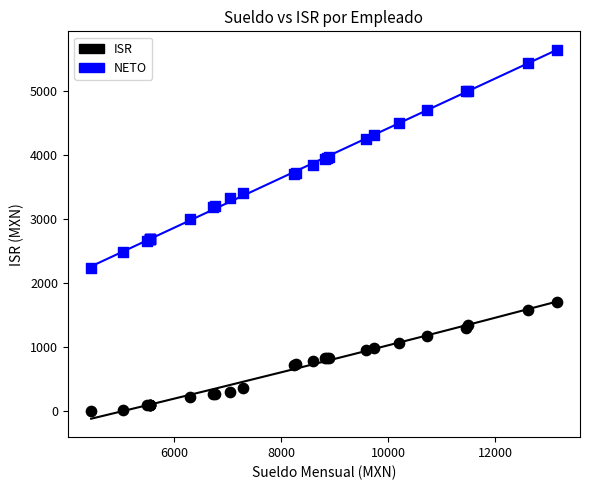

Which series contains the highest Y value?

NETO